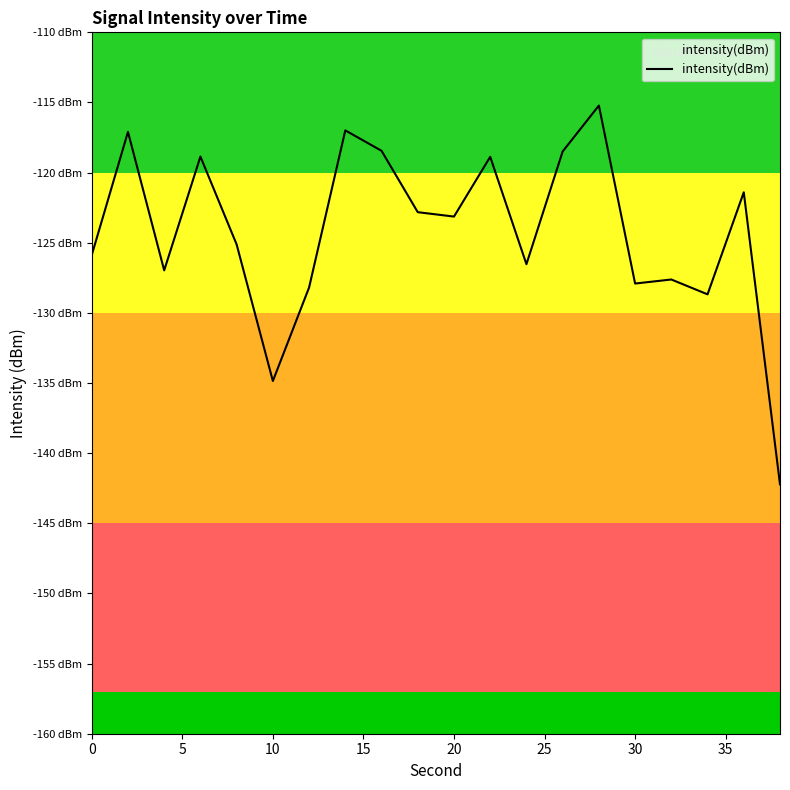

Reading left to right, what are all the values shown in this chart?

-125.9	-117.1	-127.0	-118.9	-125.1	-134.9	-128.2	-117.0	-118.4	-122.8	-123.1	-118.9	-126.5	-118.5	-115.2	-127.9	-127.6	-128.7	-121.4	-142.2